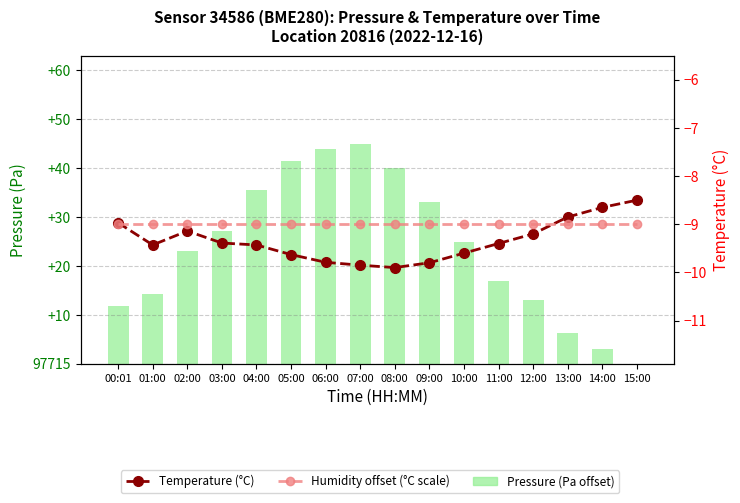

What is the label of the 5th bar from the left?

04:00